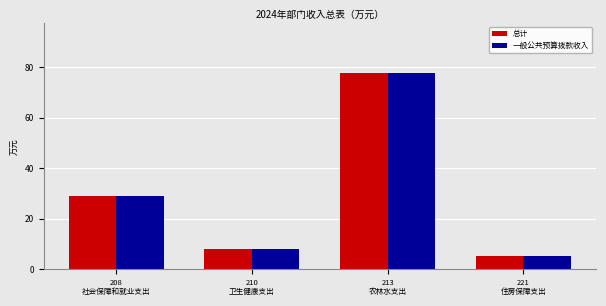

What are all the series names shown in the legend?

总计, 一般公共预算拨款收入